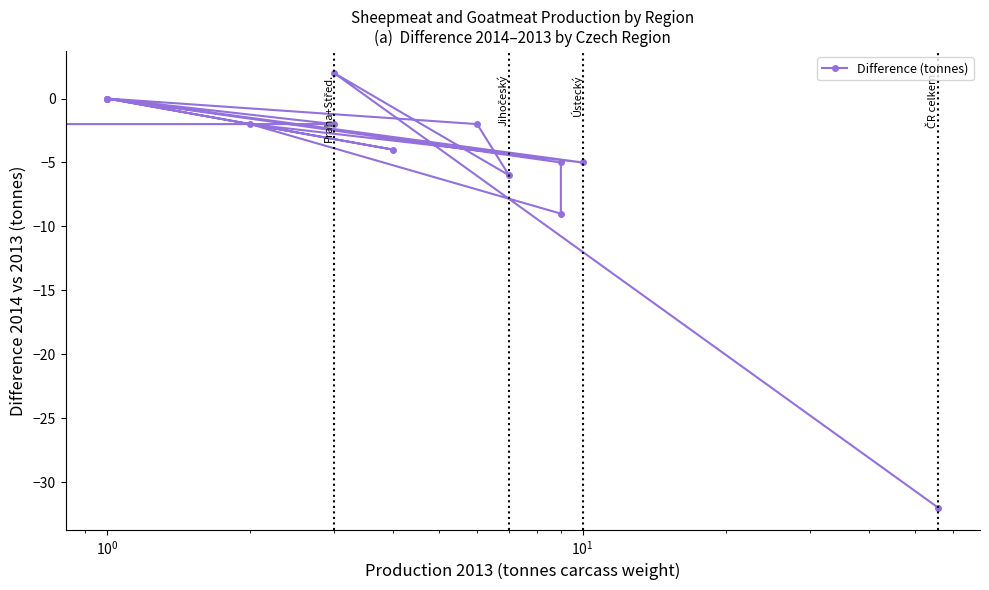

Does the chart have visible grid lines?

No